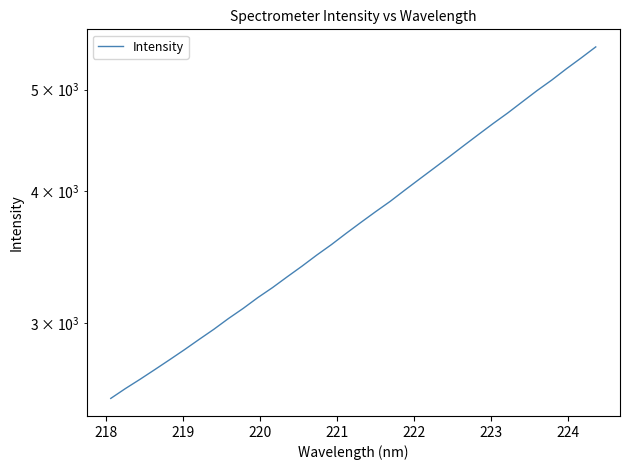

What is the sum of all values?

129386.0